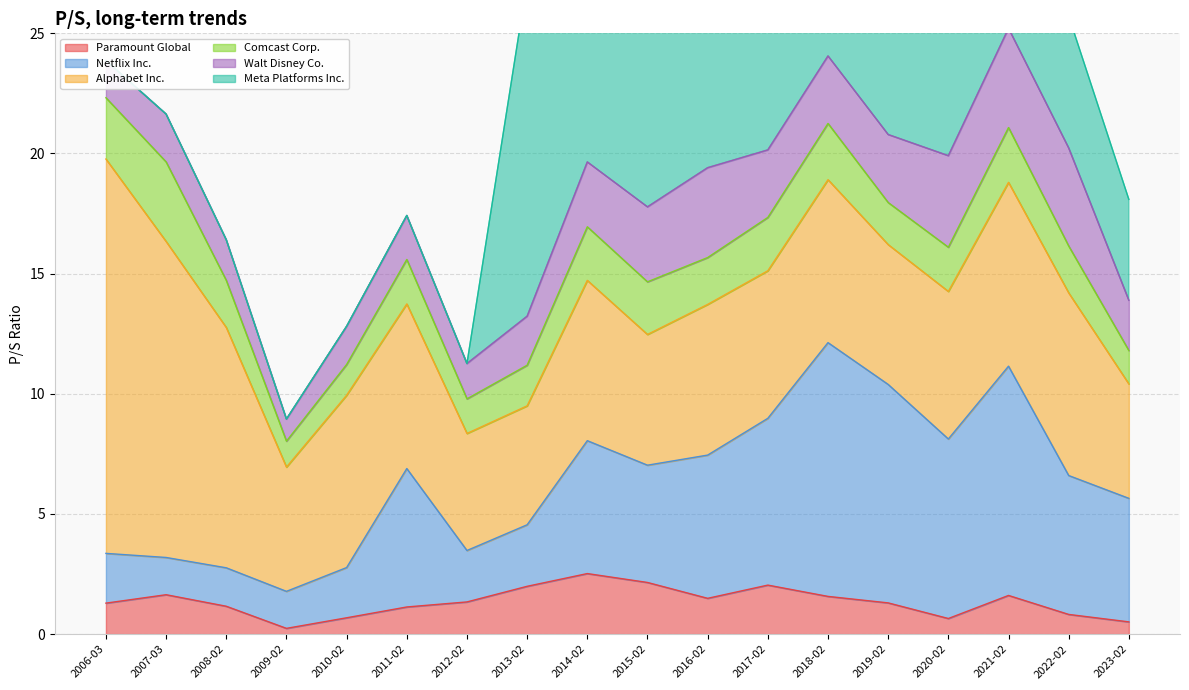

True or false: Paramount Global has a value of 1.5 at 2016-02-16.

True